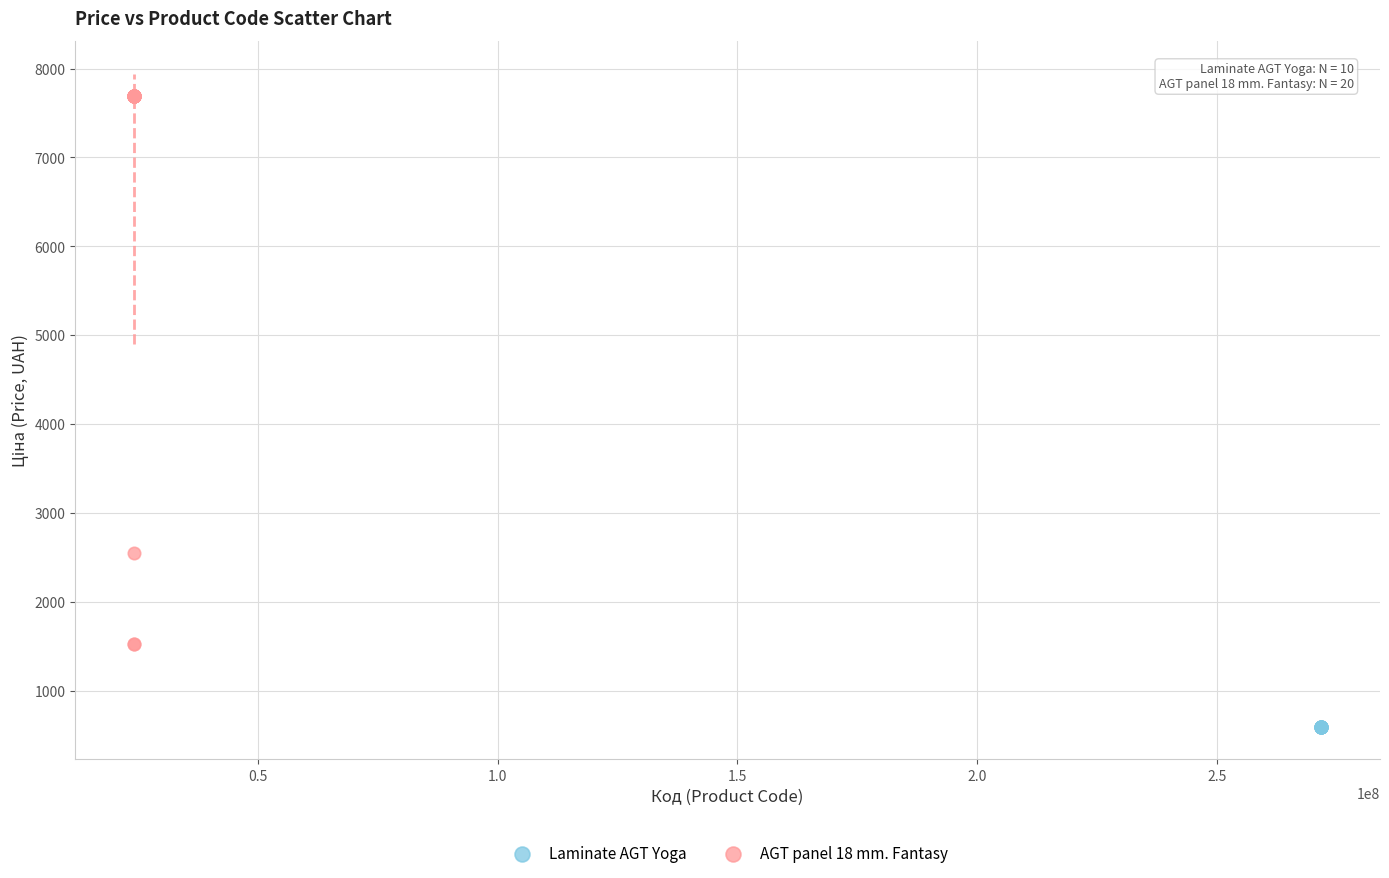

Which series reaches the maximum Y coordinate?

AGT panel 18 mm. Fantasy